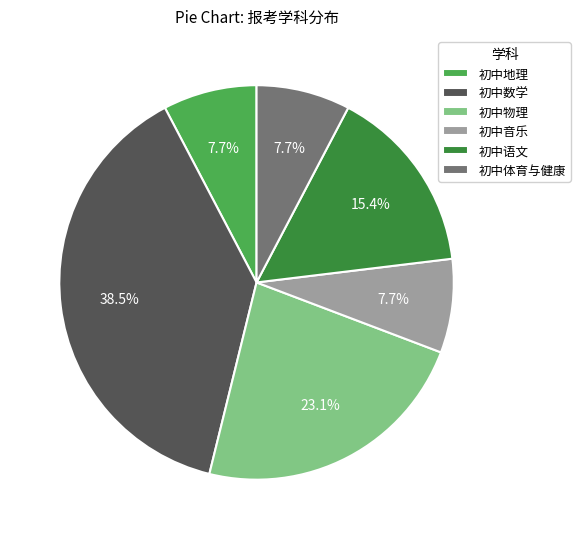

What is the largest slice in the pie chart?

初中数学